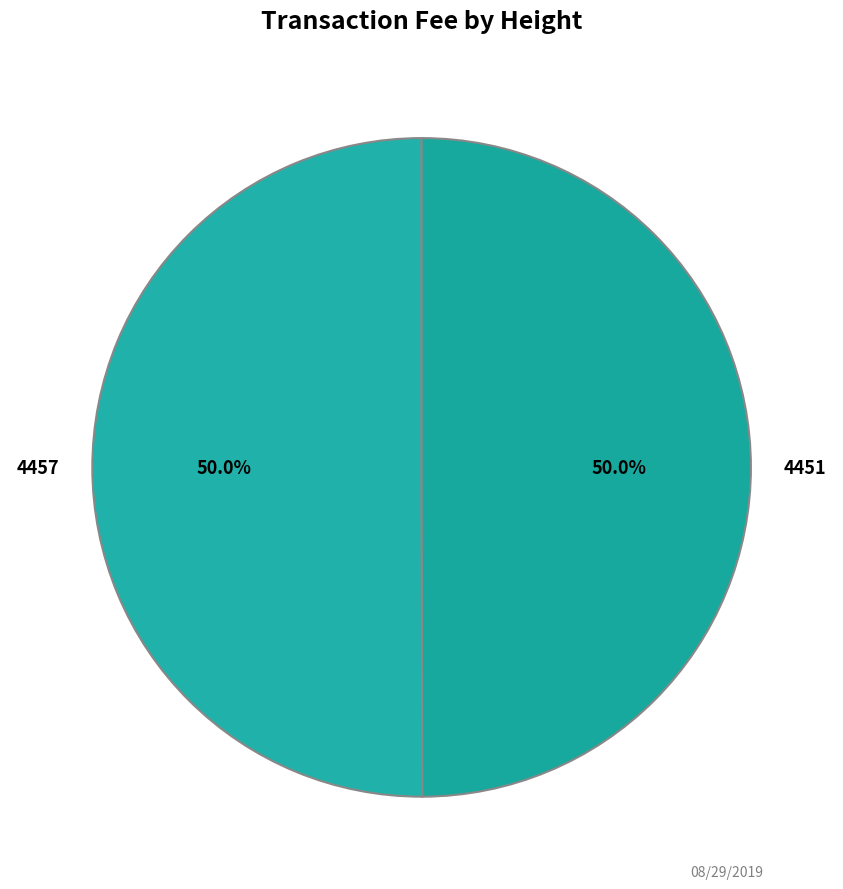

Is the sum of 4457 and 4451 greater than half?

Yes